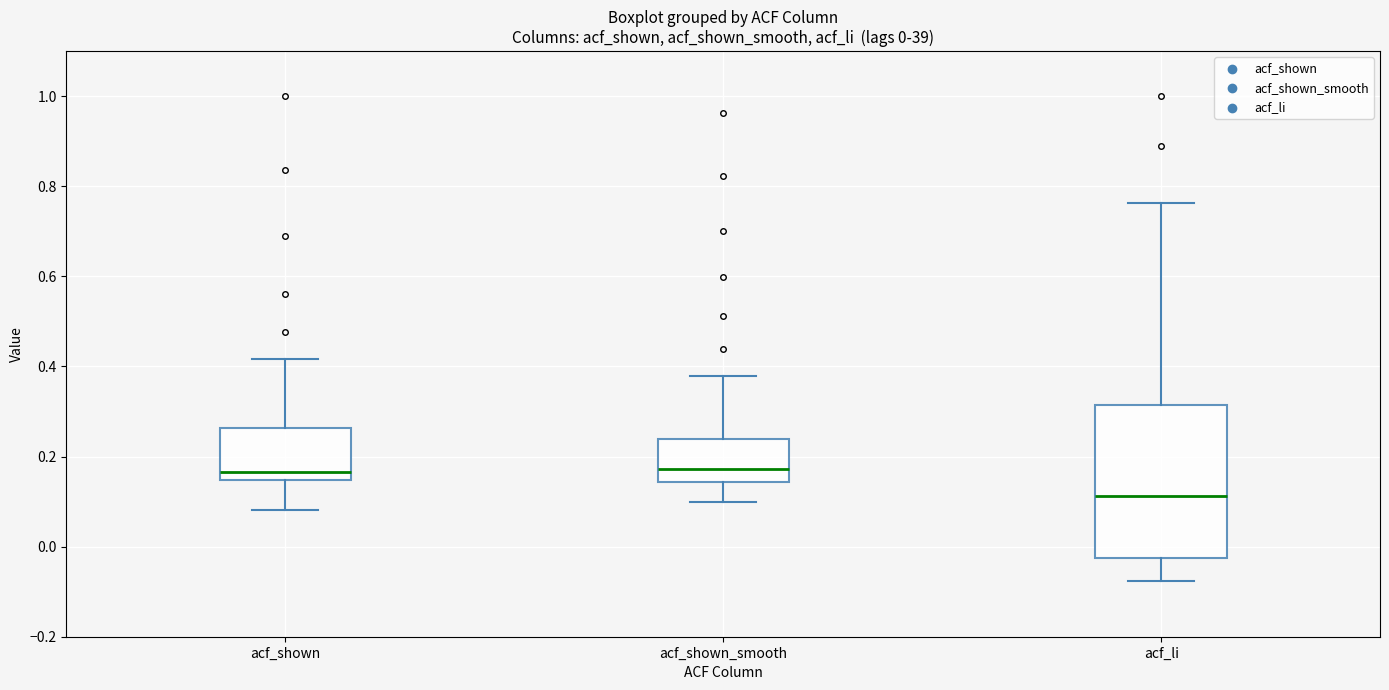

Comparing the boxes themselves (not the whiskers), which one is the tallest?

acf_li